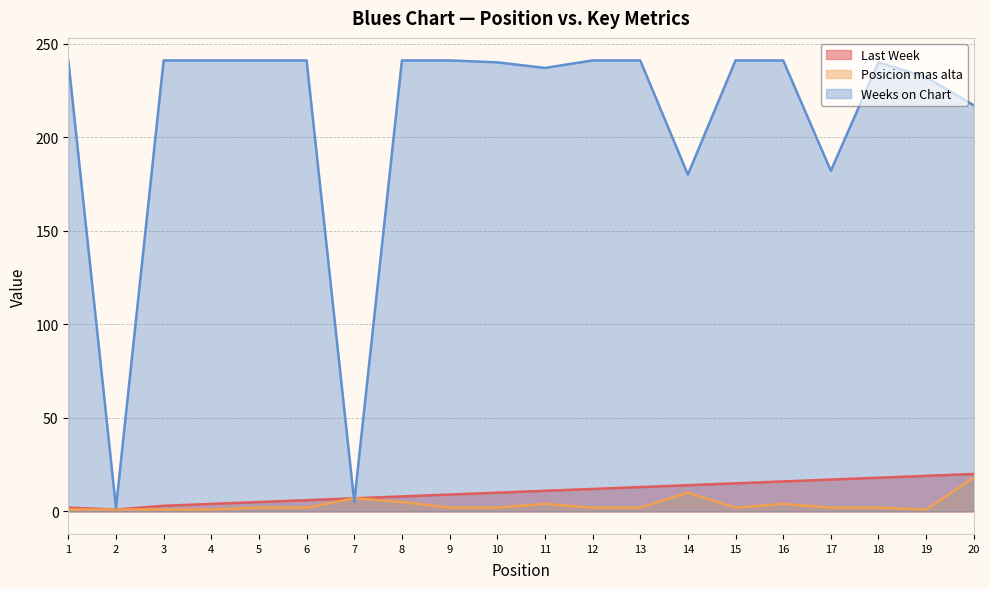

What is the total value across all series at 8?

254